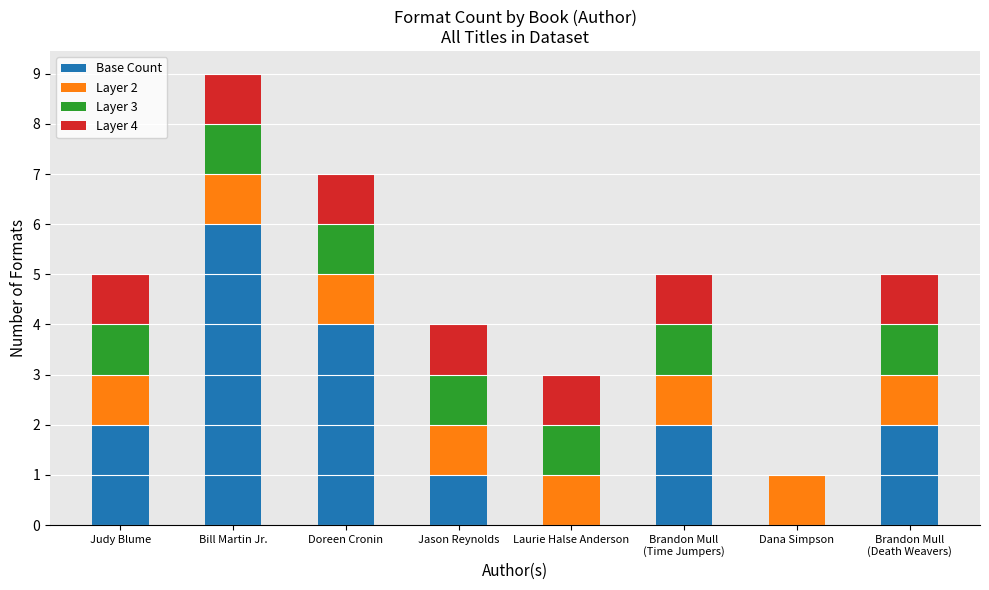

At which label does Base Count reach its peak?

Bill Martin Jr.